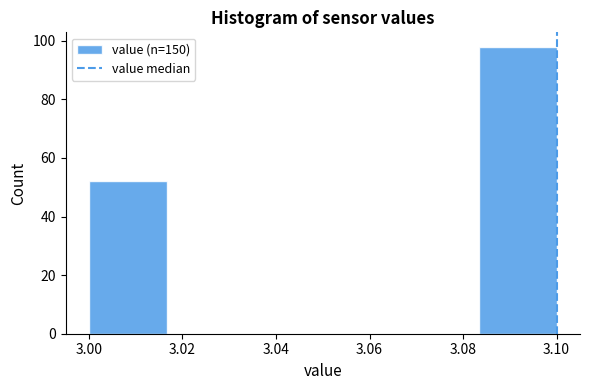

Over which range of the x-axis is the bar tallest?

3.084 to 3.100